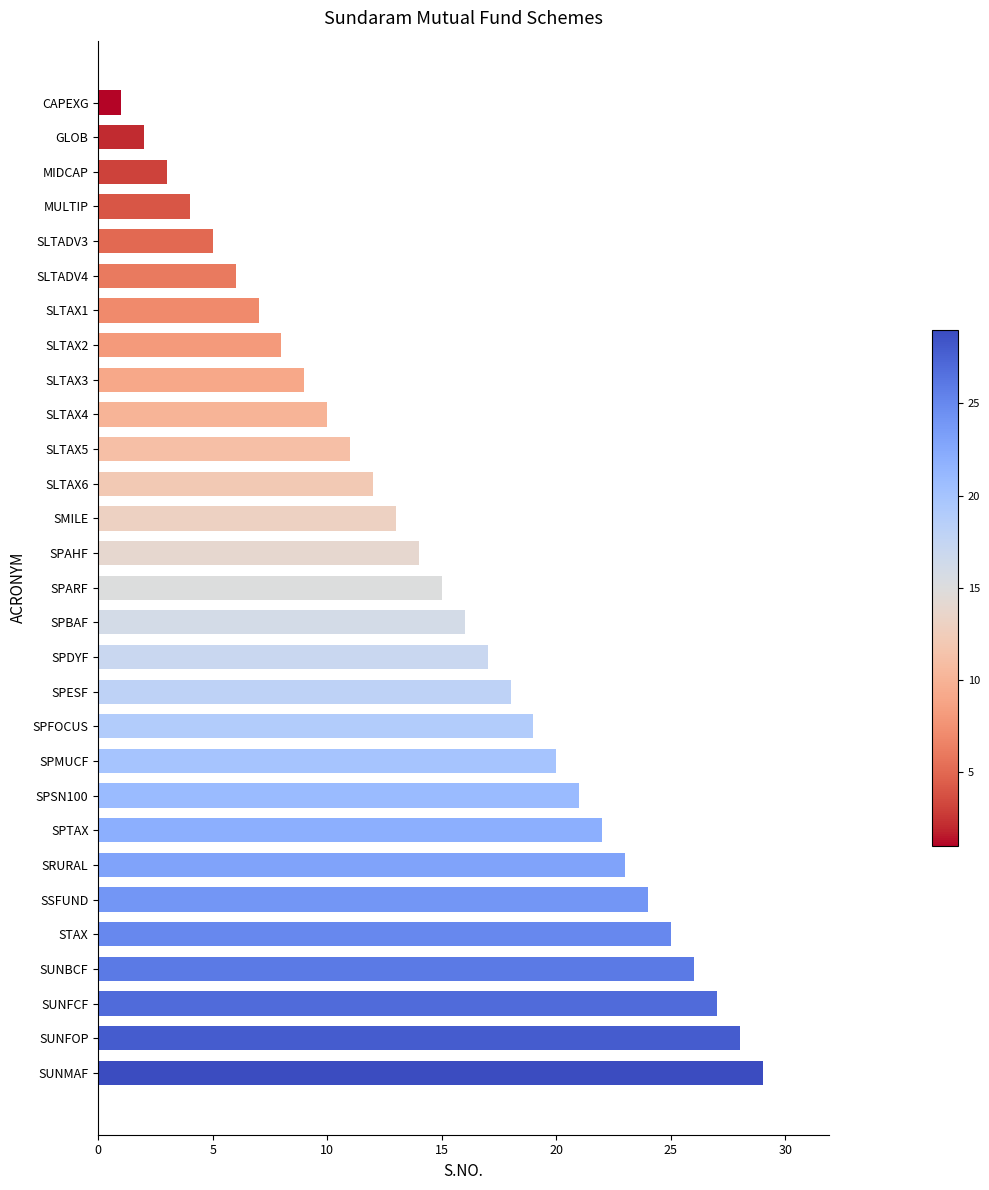

What is the sum of all values?

435